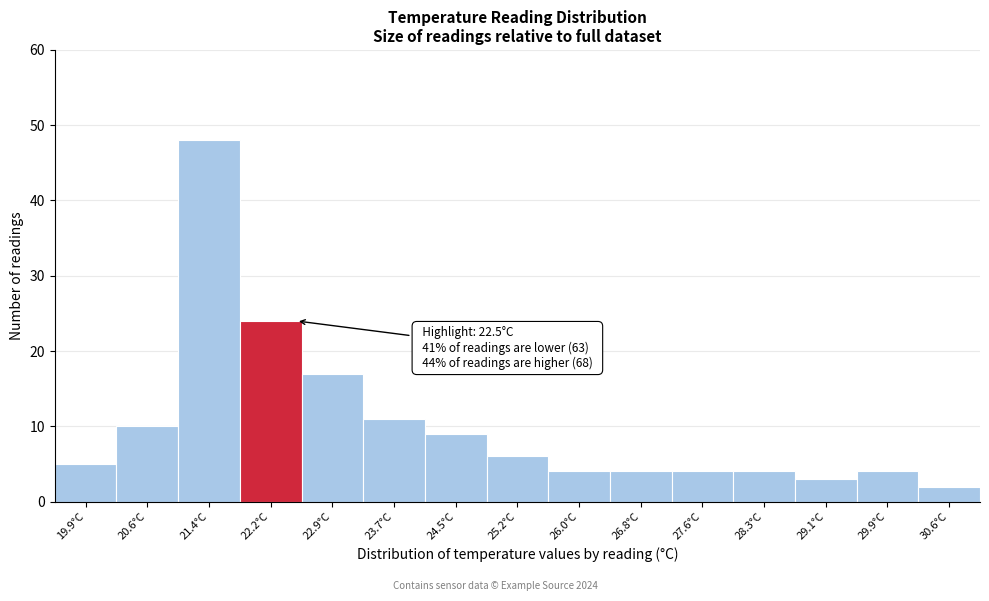

Over which range of the x-axis is the bar tallest?

21.0 to 21.8